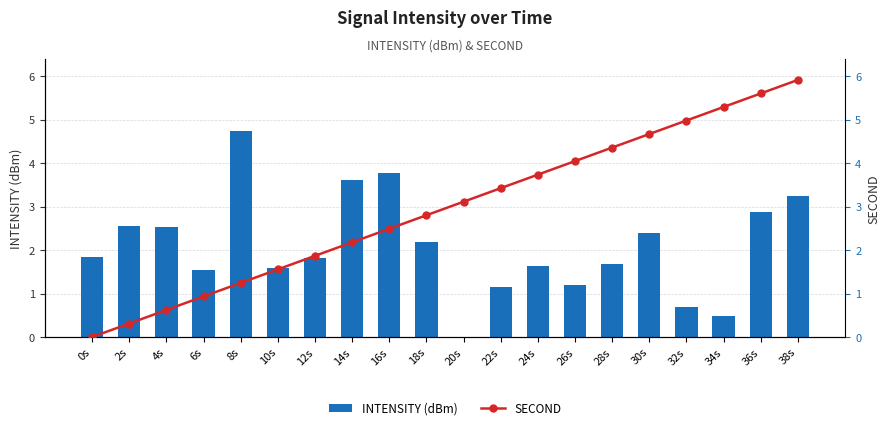

What is the maximum value for INTENSITY (dBm)?

4.7